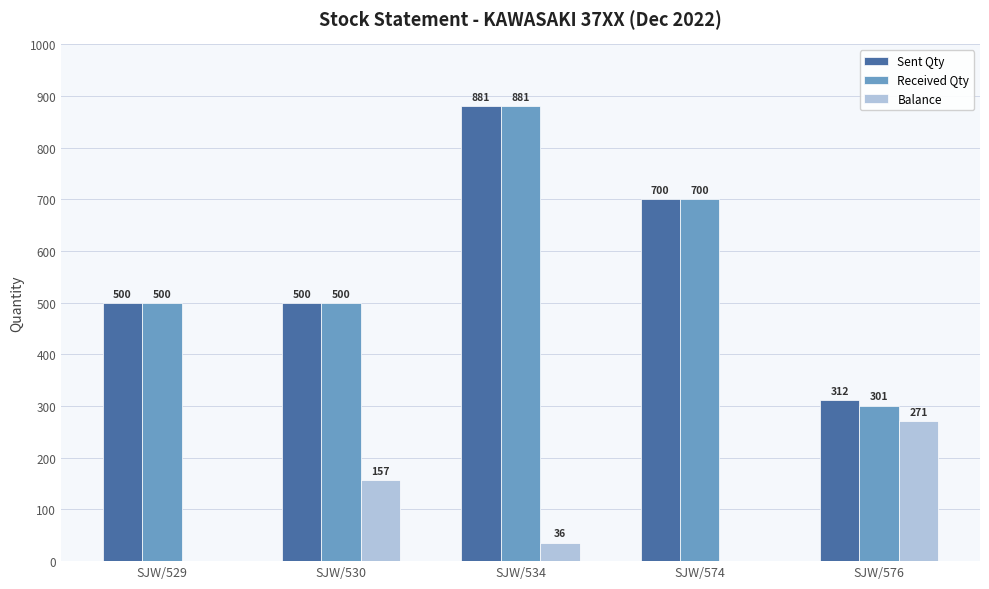

What is the total value across all series at SJW/576?

884